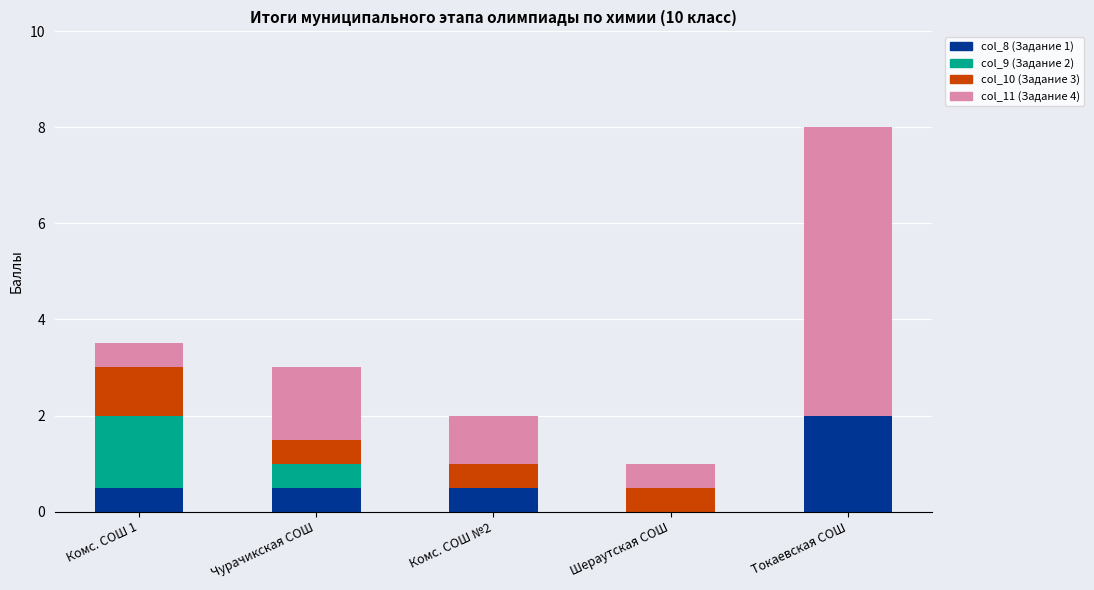

Does the chart contain stacked bars?

Yes